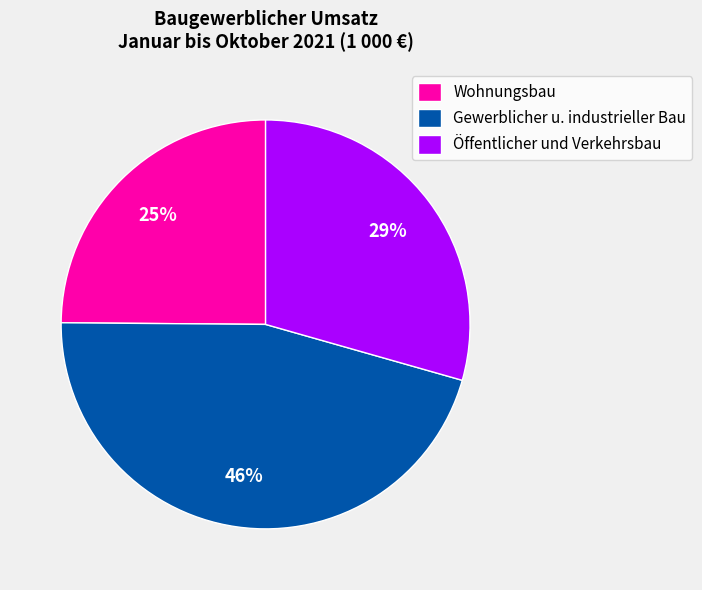

Which slice is the largest?

Gewerblicher u. industrieller Bau